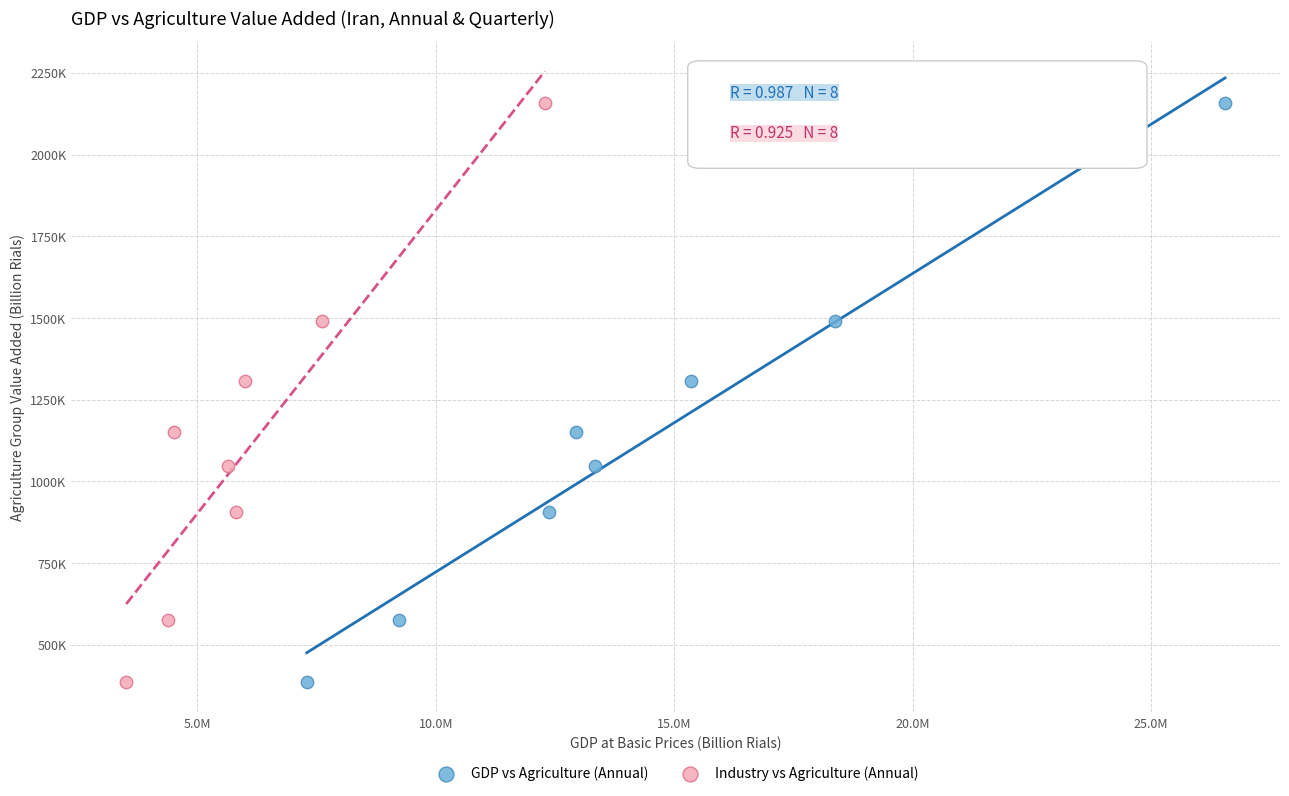

What are all the series names shown in the legend?

GDP vs Agriculture (Annual), Industry vs Agriculture (Annual)